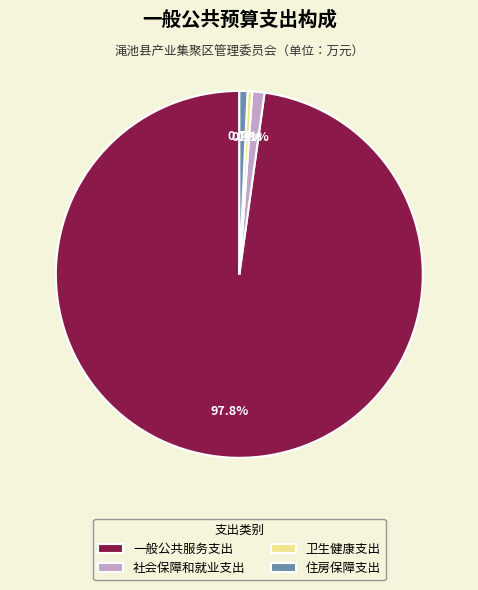

Which slice is the largest?

一般公共服务支出